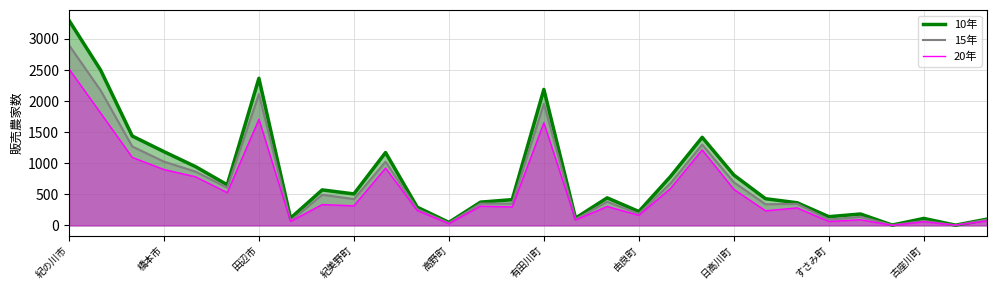

List the series in order of their peak value, lowest first.

20年, 15年, 10年